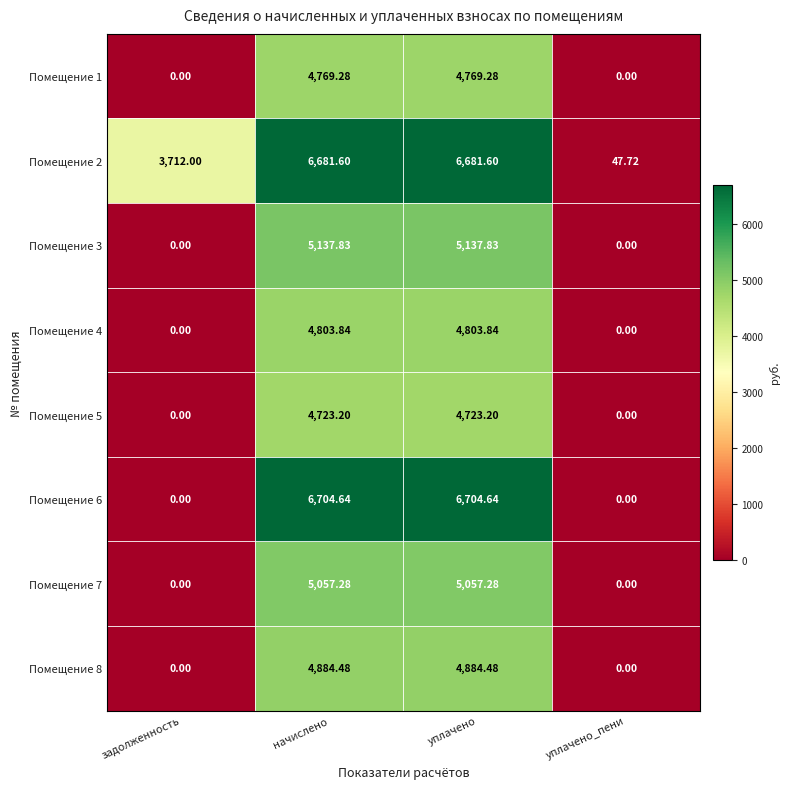

At which label does Помещение 2 reach its minimum?

уплачено_пени